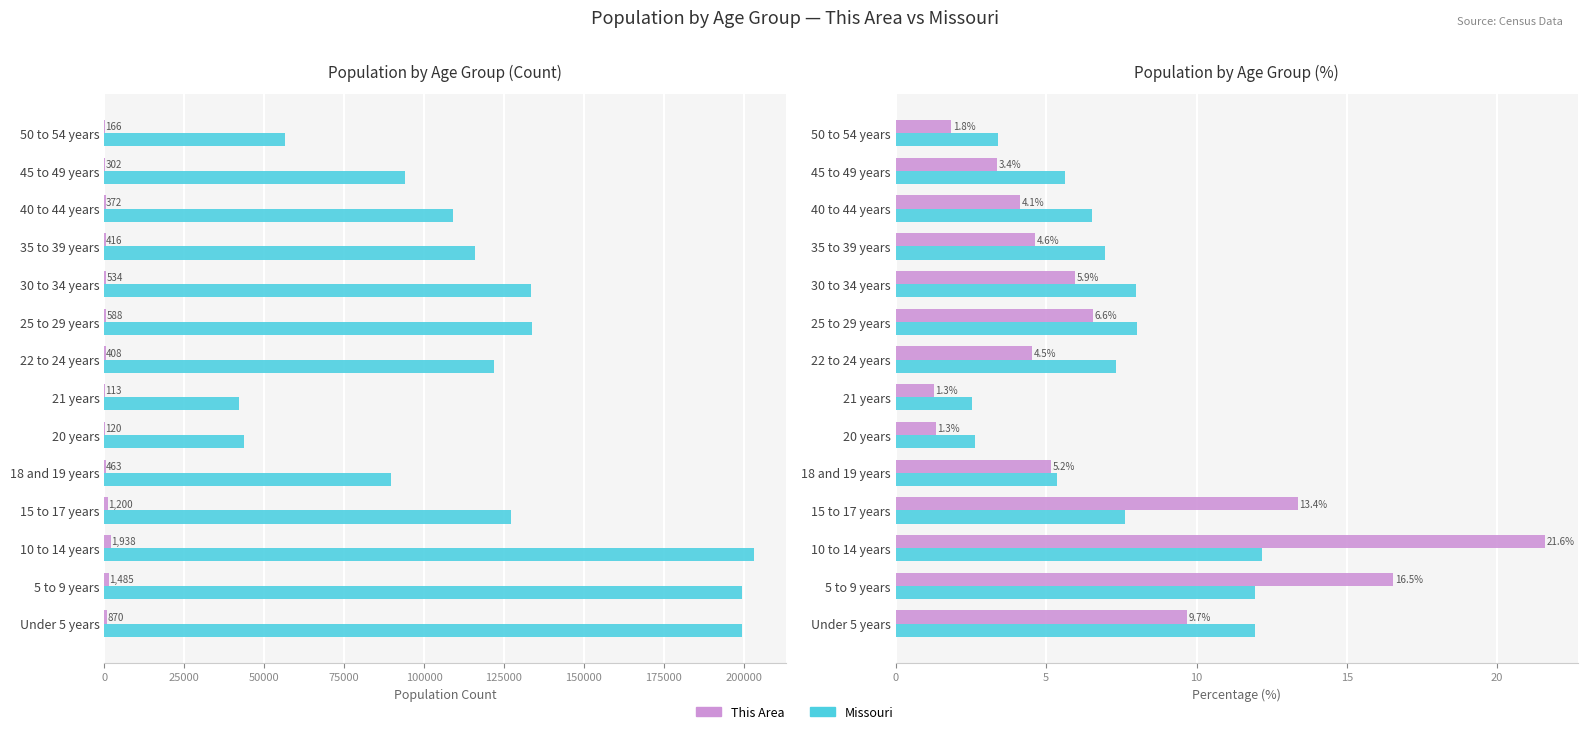

Reading right to left, extract all data points from this chart.

This Area: 1.8	3.4	4.1	4.6	5.9	6.6	4.5	1.3	1.3	5.2	13.4	21.6	16.5	9.7
Missouri: 3.4	5.6	6.5	6.9	8.0	8.0	7.3	2.5	2.6	5.4	7.6	12.2	12.0	11.9